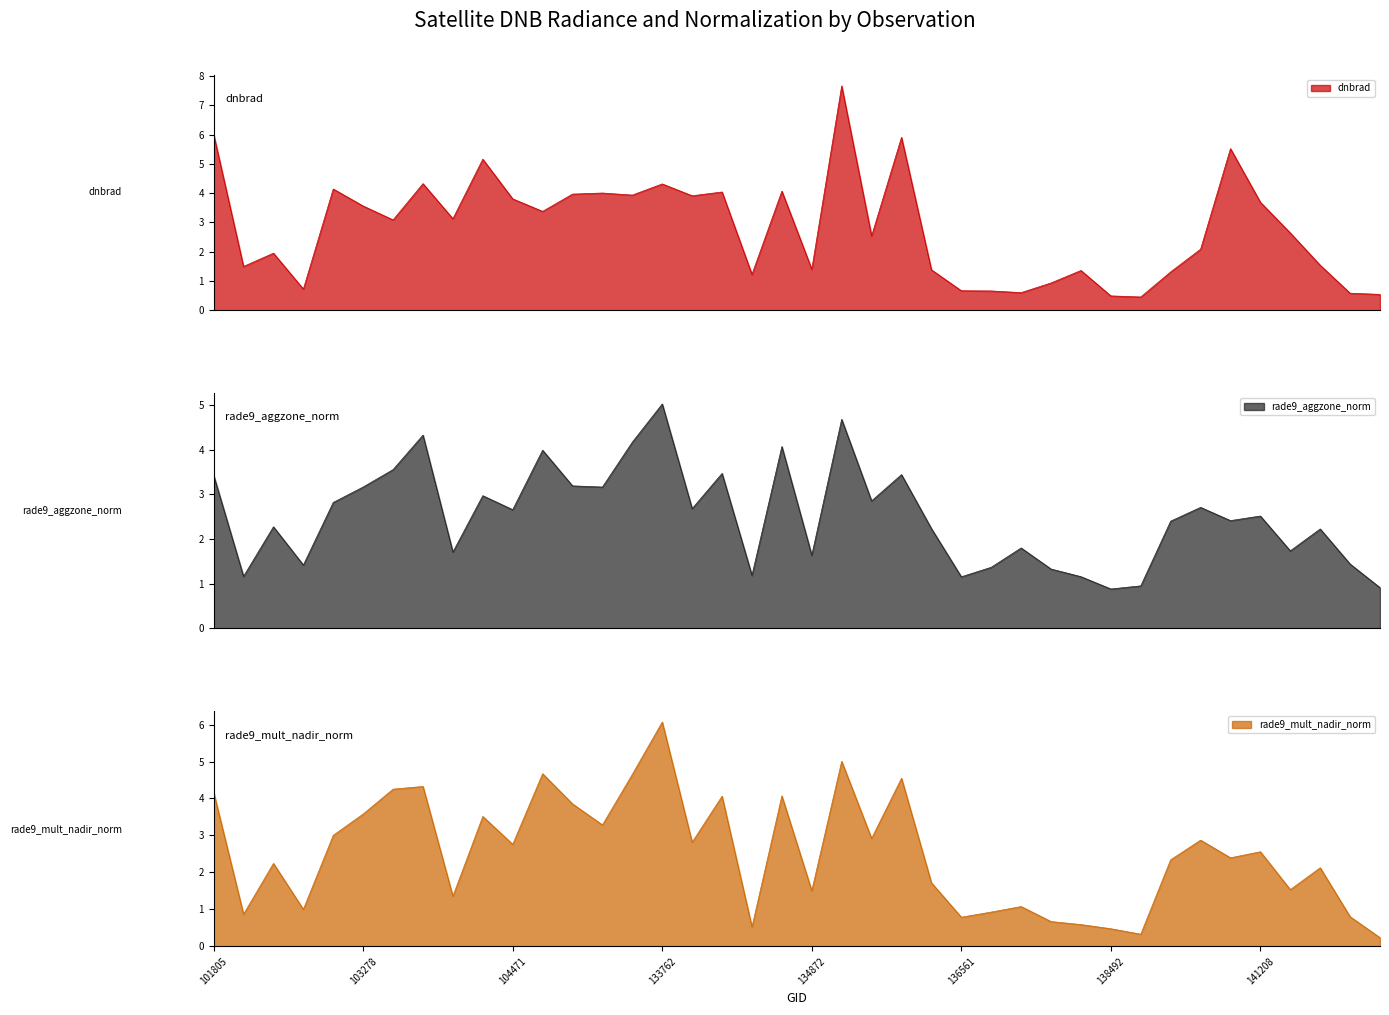

Where does the dnbrad series first go above 3?

101805